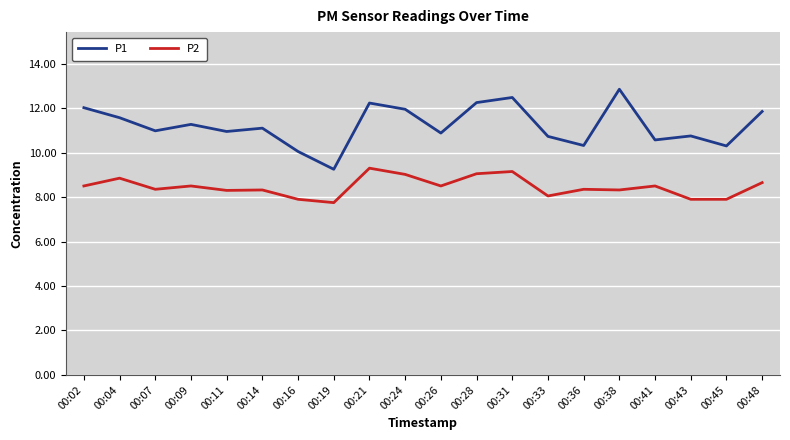

Which series changed the most between 00:19 and 00:41?

P1